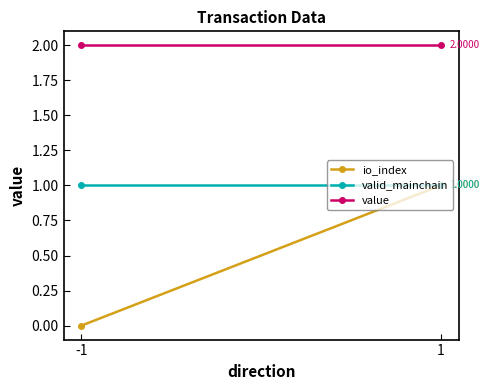

What is the sum of all io_index values?

1.0